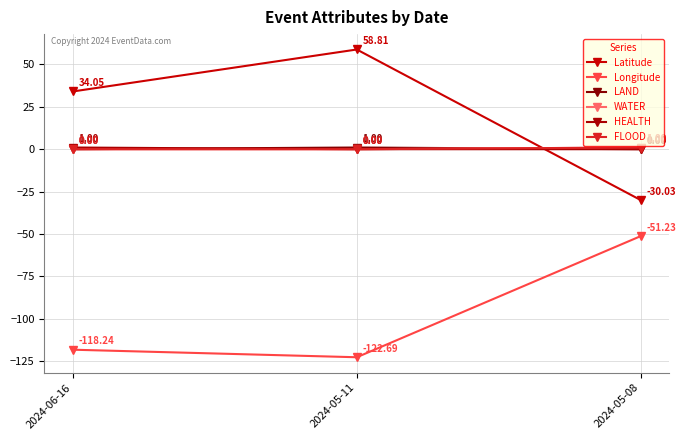

Does the chart display data point markers on the line(s)?

Yes